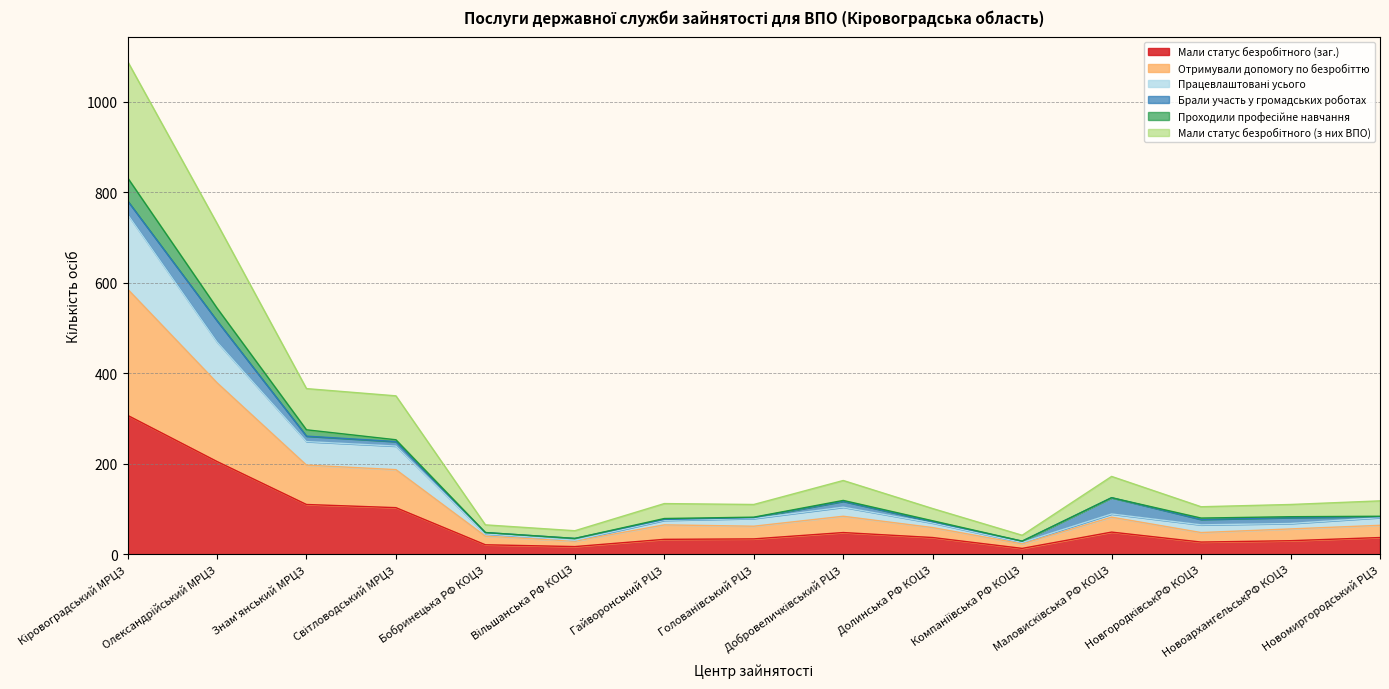

Where is the first local minimum for Мали статус безробітного (заг.)?

Вільшанська РФ КОЦЗ